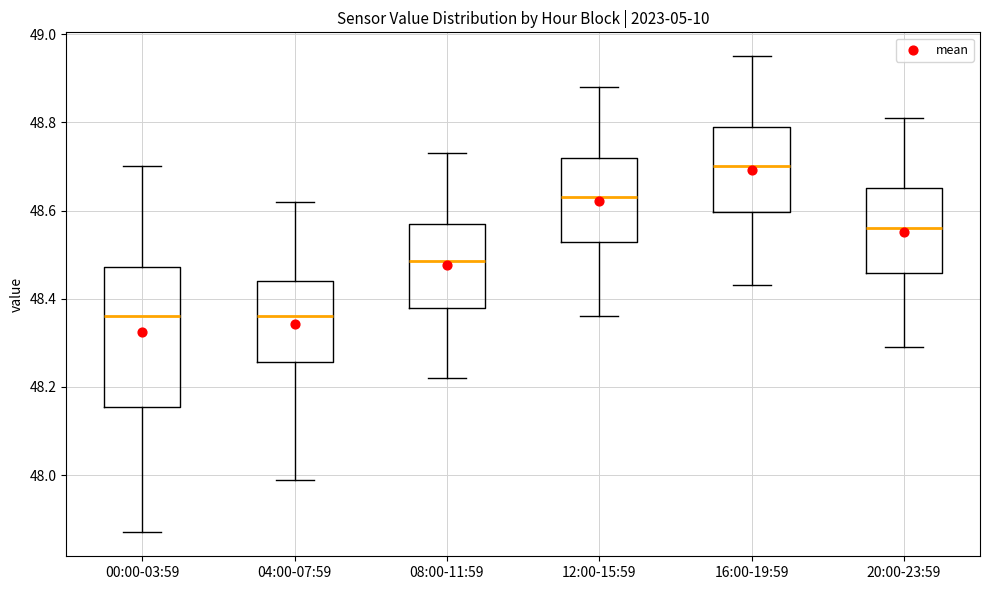

Reading left to right, read every box against the y-axis: the position of its median line, the range the box covers, and the ends of its whiskers. The values are not printed on the chart, so give them approximately, as read against the axis.

00:00-03:59: median 48.36, box 48.16 to 48.48, whiskers 47.88 to 48.70
04:00-07:59: median 48.36, box 48.26 to 48.44, whiskers 48.00 to 48.62
08:00-11:59: median 48.48, box 48.38 to 48.58, whiskers 48.22 to 48.74
12:00-15:59: median 48.64, box 48.52 to 48.72, whiskers 48.36 to 48.88
16:00-19:59: median 48.70, box 48.60 to 48.80, whiskers 48.44 to 48.96
20:00-23:59: median 48.56, box 48.46 to 48.66, whiskers 48.30 to 48.82